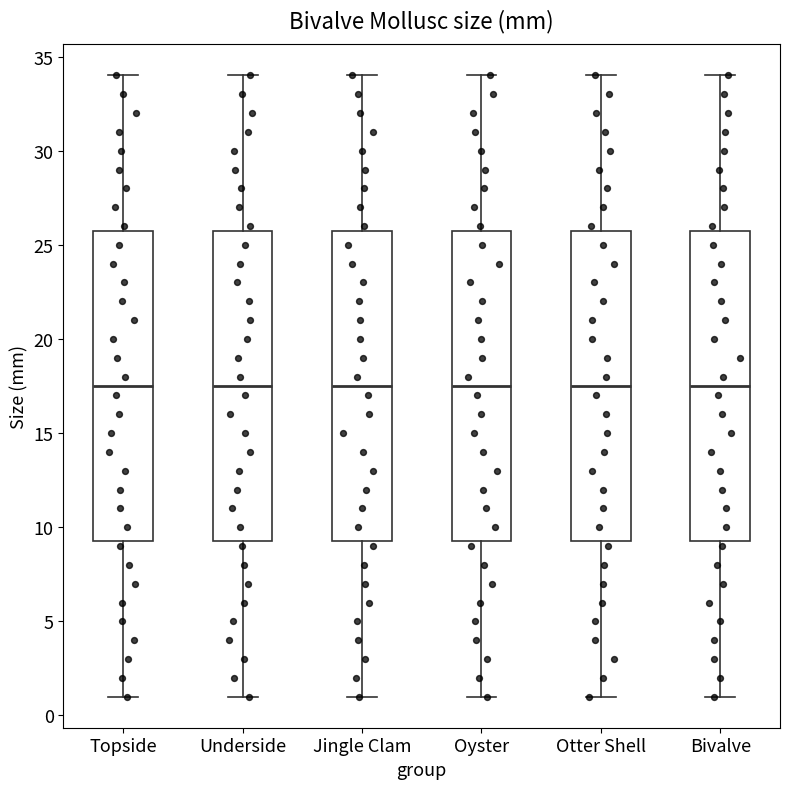

Where is the lower edge of the box for Bivalve on the y-axis? The values are not printed on the chart, so give them approximately, as read against the axis.

9.5